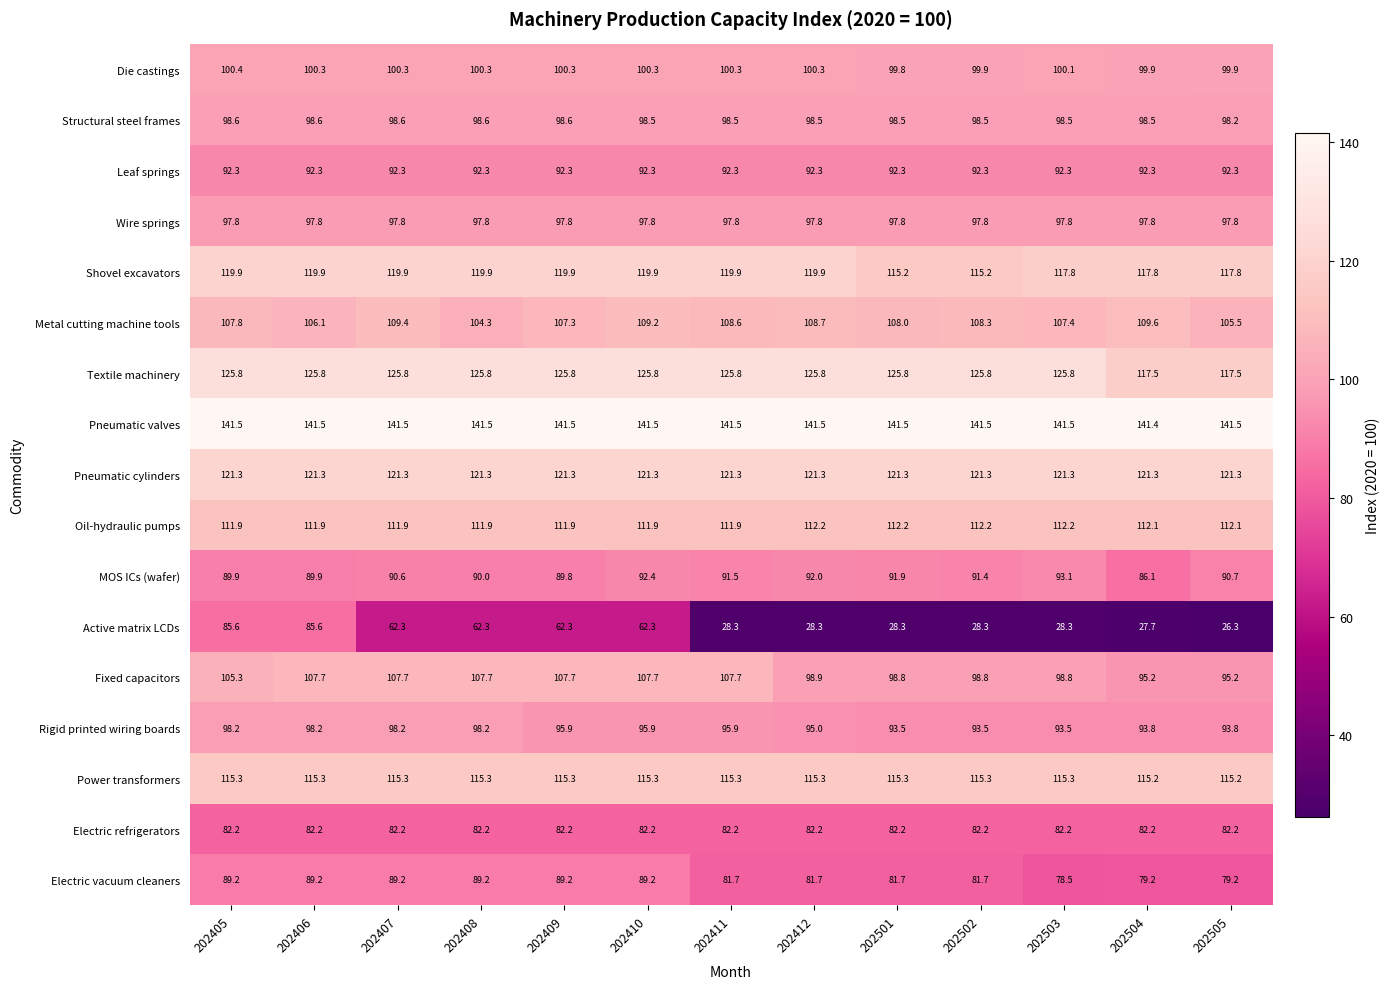

What is the average value of the Die castings series?

100.2